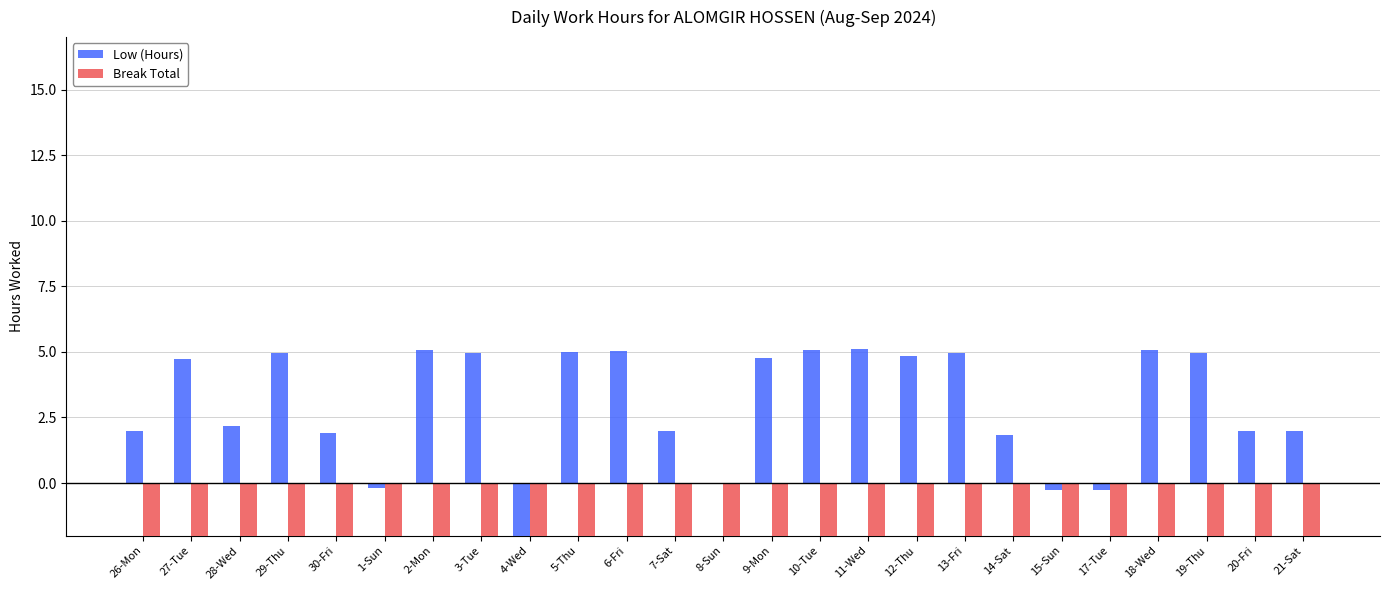

What is the highest value of the Break Total series?

-9.5